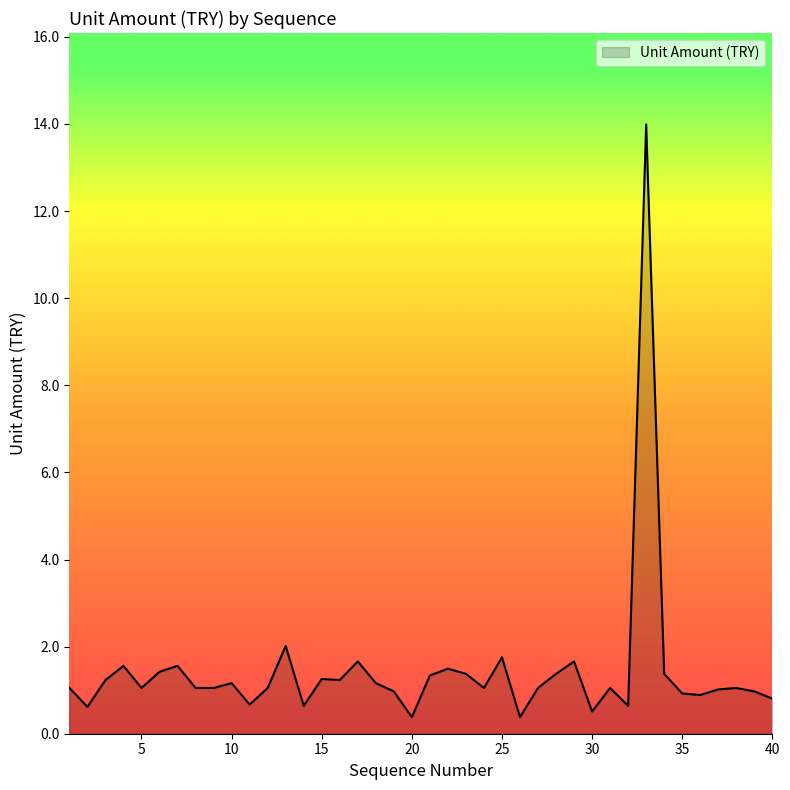

How many lines are shown in the chart?

1